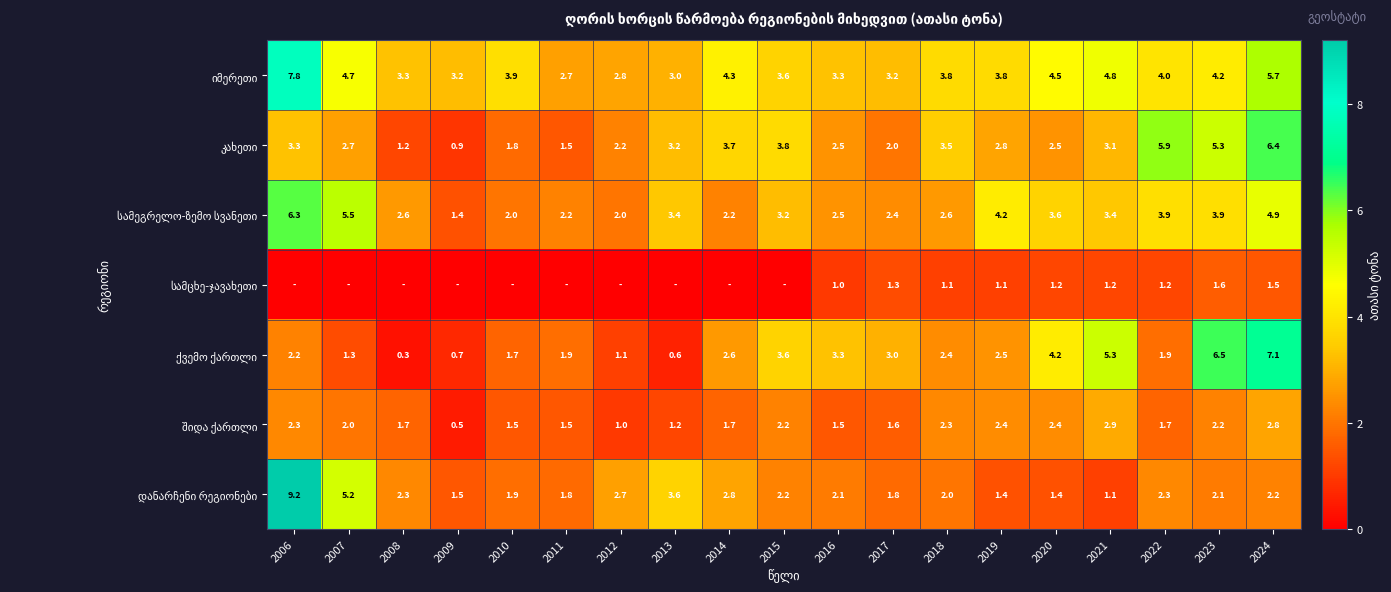

List the labels in order of იმერეთი value, smallest first.

2011, 2012, 2013, 2009, 2017, 2008, 2016, 2015, 2018, 2019, 2010, 2022, 2023, 2014, 2020, 2007, 2021, 2024, 2006